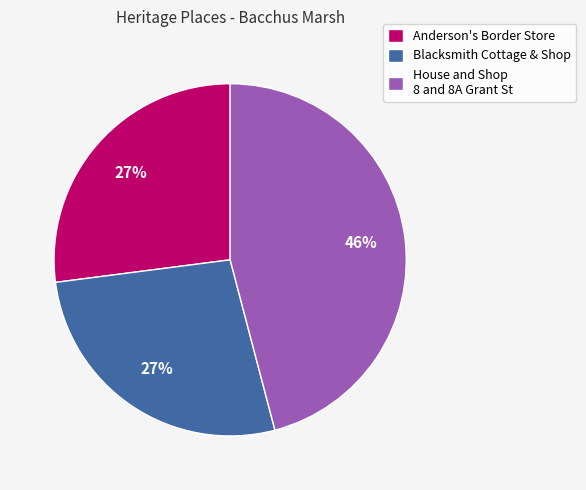

Is it true that Anderson's Border Store is 27% of the pie?

True